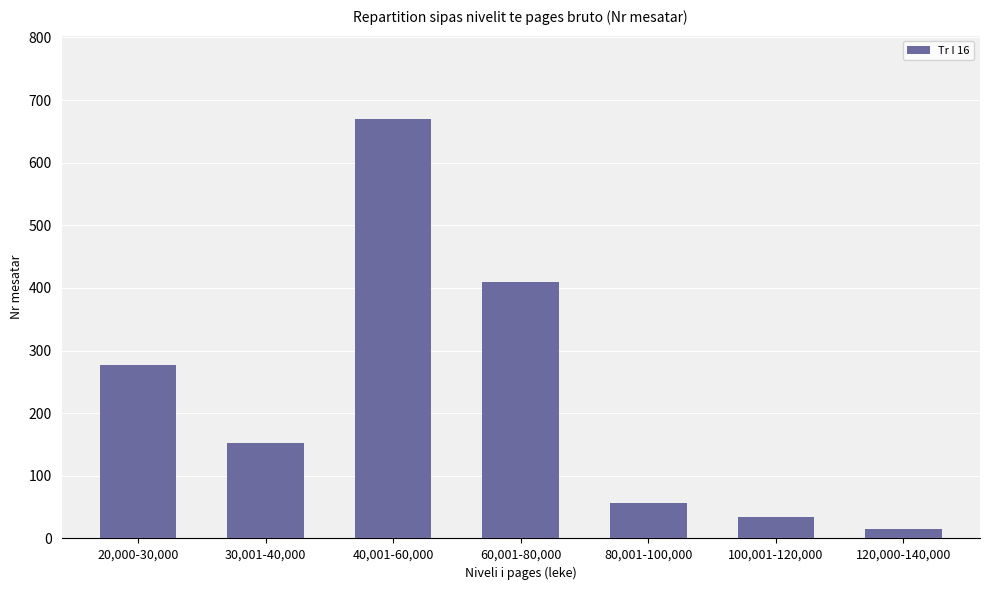

Between 30,001-40,000 and 100,001-120,000, which is larger?

30,001-40,000